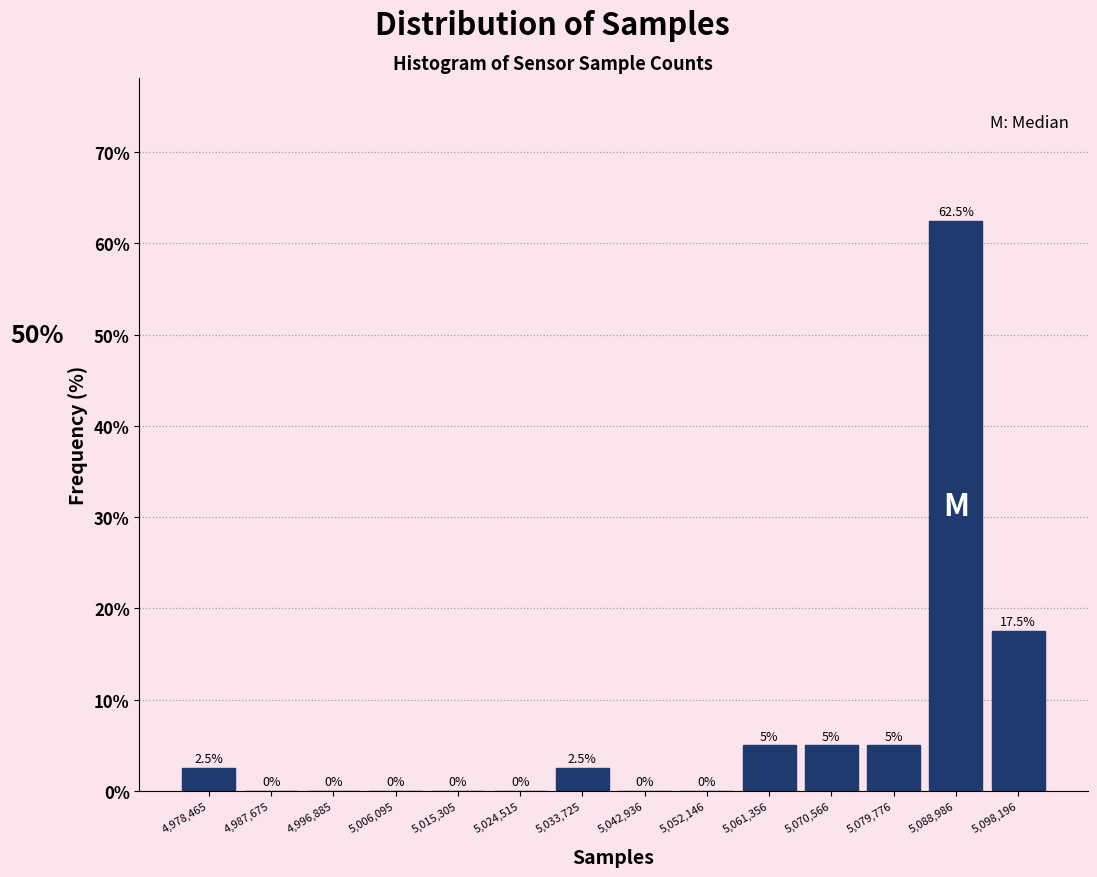

Reading left to right, list every bar in this chart as the range it spans on the x-axis followed by its height. The bar edges are not printed on the chart, so give them approximately, as read against the axis.

4974000 to 4983000: 2.5
4983000 to 4992000: 0.0
4992000 to 5001000: 0.0
5001000 to 5011000: 0.0
5011000 to 5020000: 0.0
5020000 to 5029000: 0.0
5029000 to 5038000: 2.5
5038000 to 5048000: 0.0
5048000 to 5057000: 0.0
5057000 to 5066000: 5.0
5066000 to 5075000: 5.0
5075000 to 5084000: 5.0
5084000 to 5094000: 62.5
5094000 to 5103000: 17.5